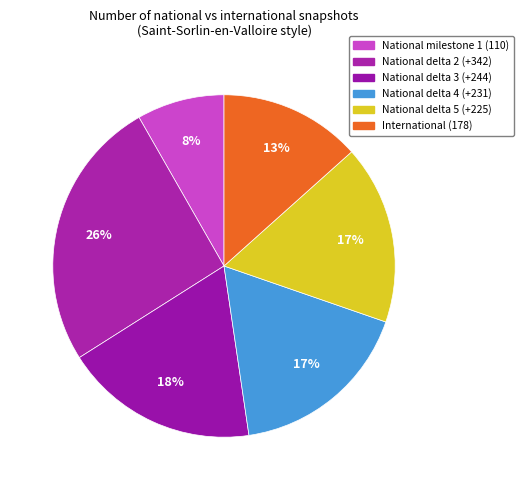

How many slices are in this pie chart?

6